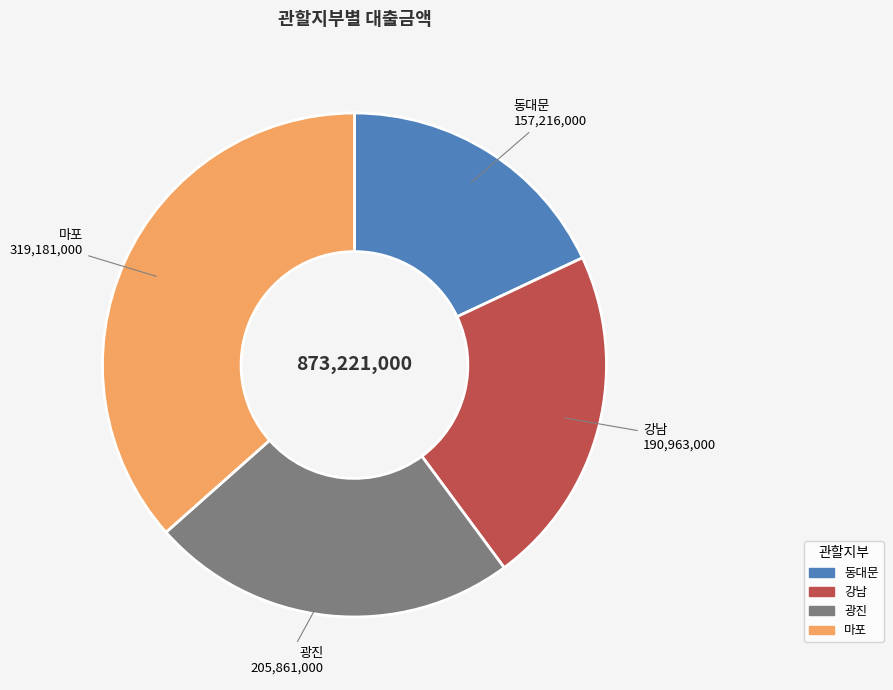

The 광진 slice represents 24% of the pie. True or false?

True